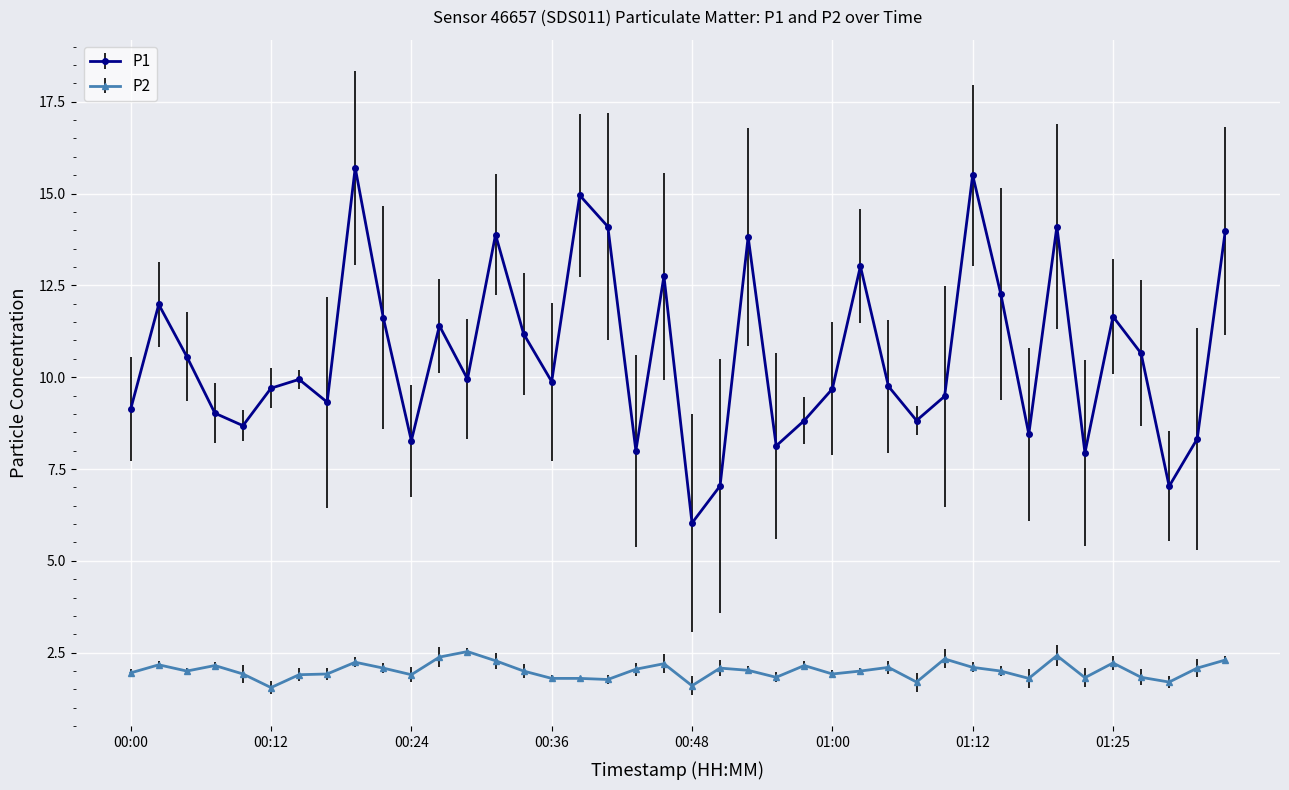

At how many categories does at least one series exceed 1?

40